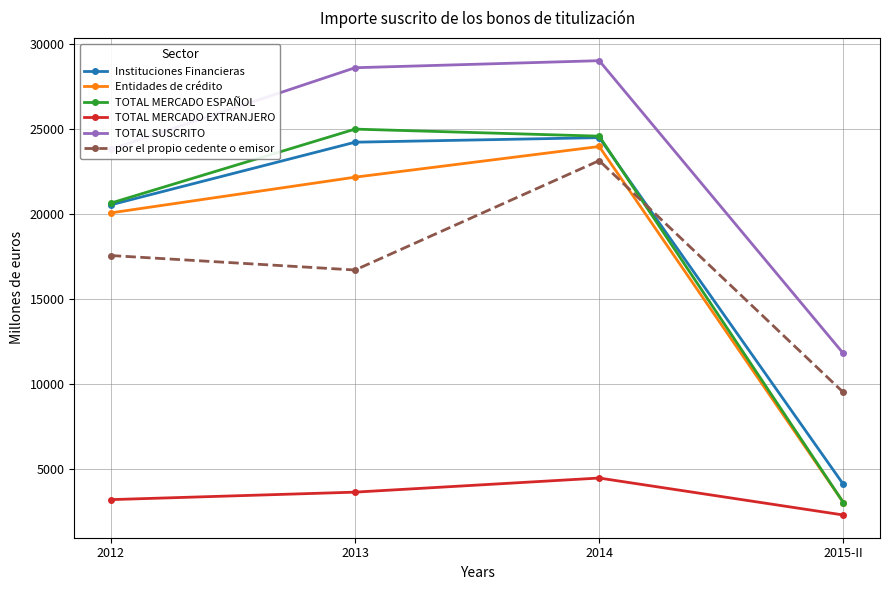

Which category has the lowest value in the Instituciones Financieras series?

2015-II